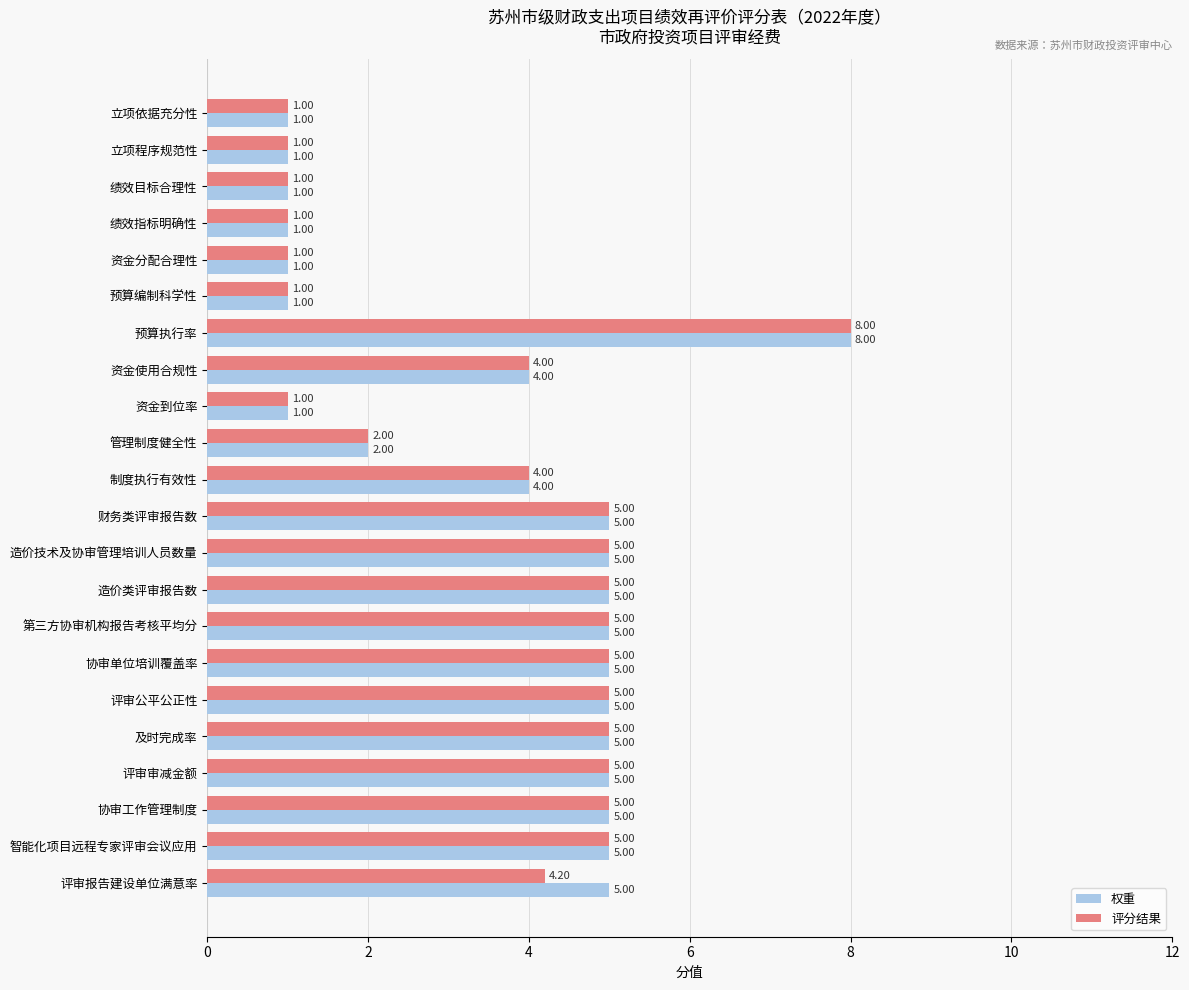

Which series changed the most between 财务类评审报告数 and 评审报告建设单位满意率?

评分结果